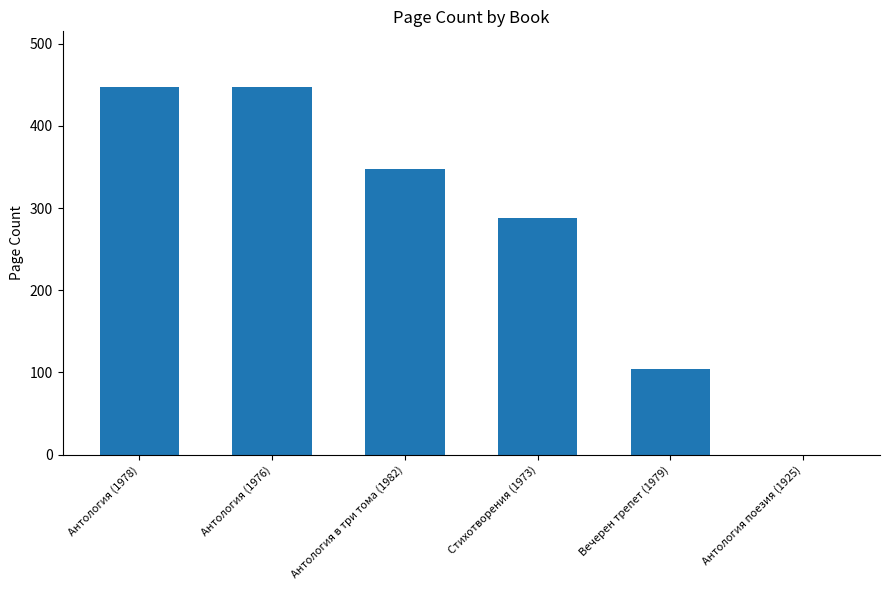

Where is the data nearest to the value 224?

Стихотворения (1973)